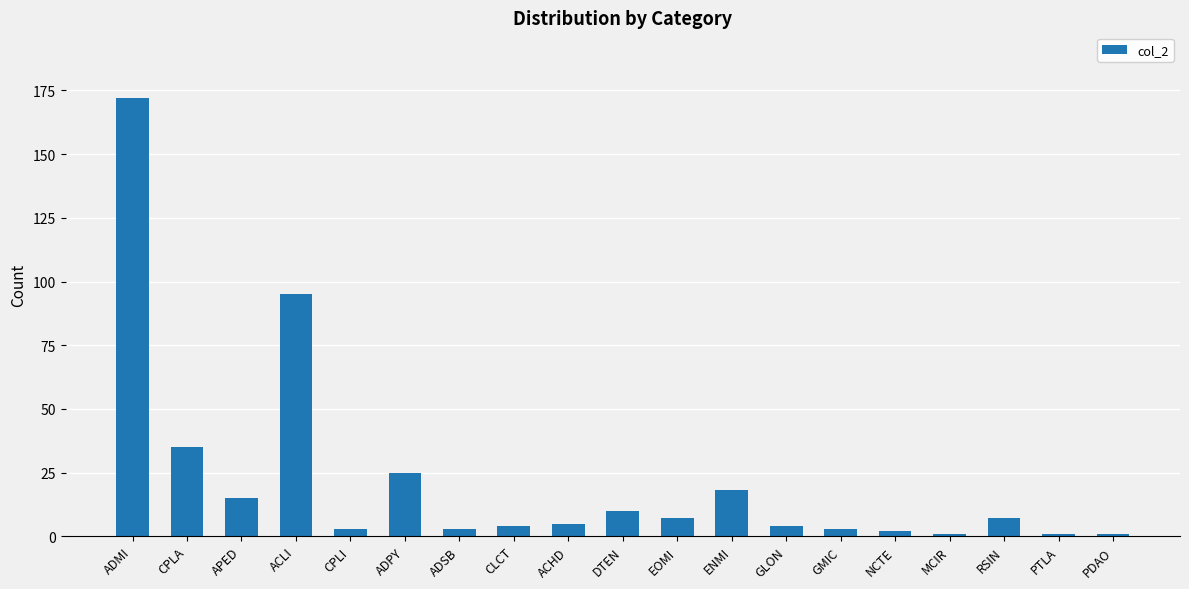

Reading left to right, what are all the values shown in this chart?

172	35	15	95	3	25	3	4	5	10	7	18	4	3	2	1	7	1	1